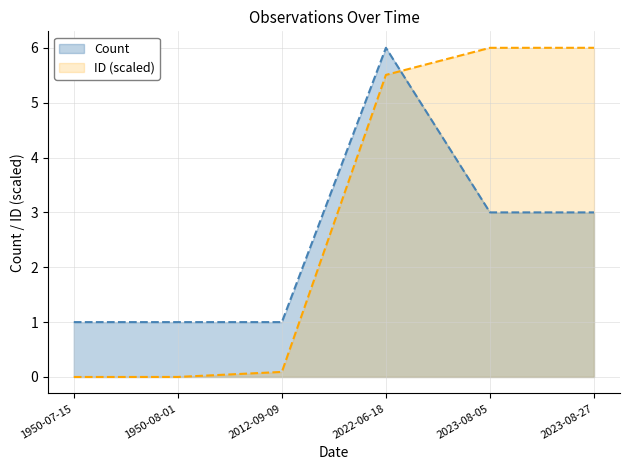

Which series ends up on top after the final intersection of ID (scaled) and Count?

ID (scaled)